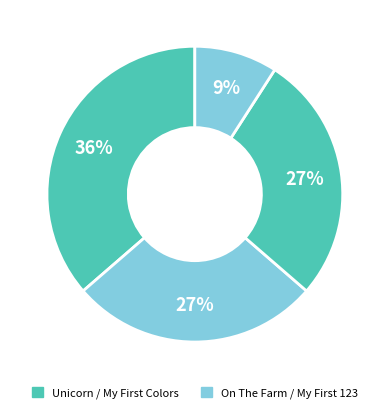

Which slice is the smallest?

My First 123